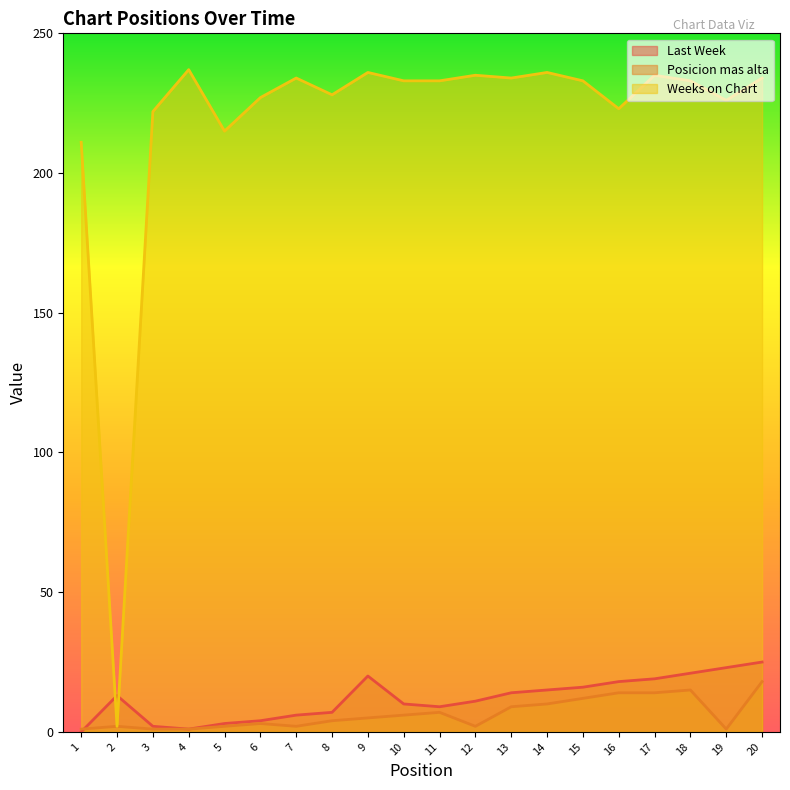

Which series has the largest total across all categories?

Weeks on Chart